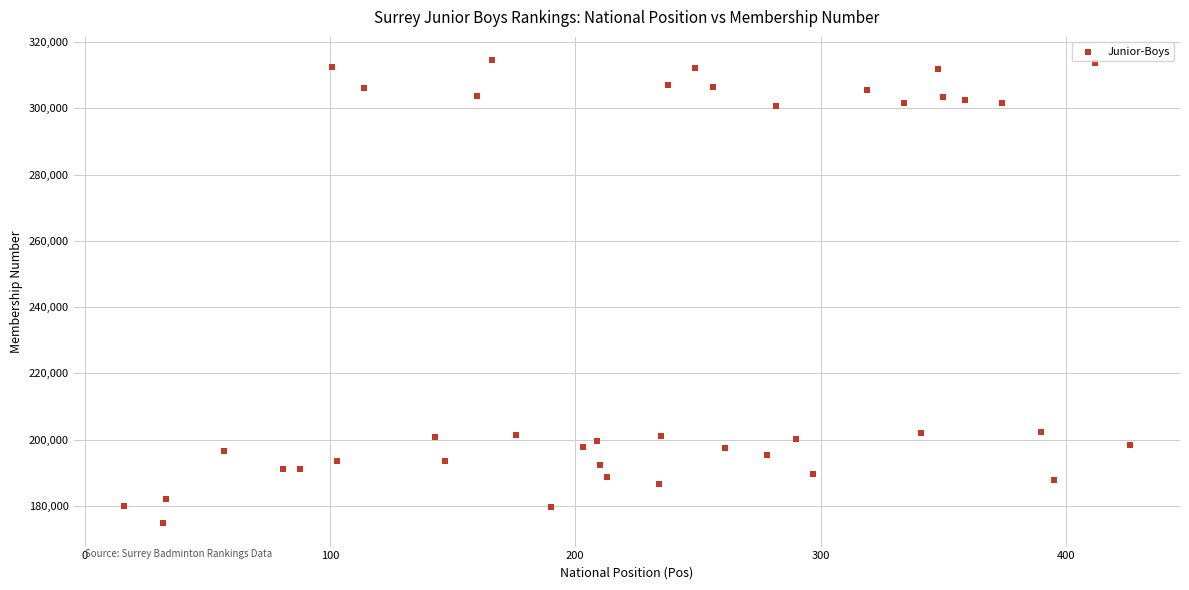

What is the range of X values (max minus min)?

410